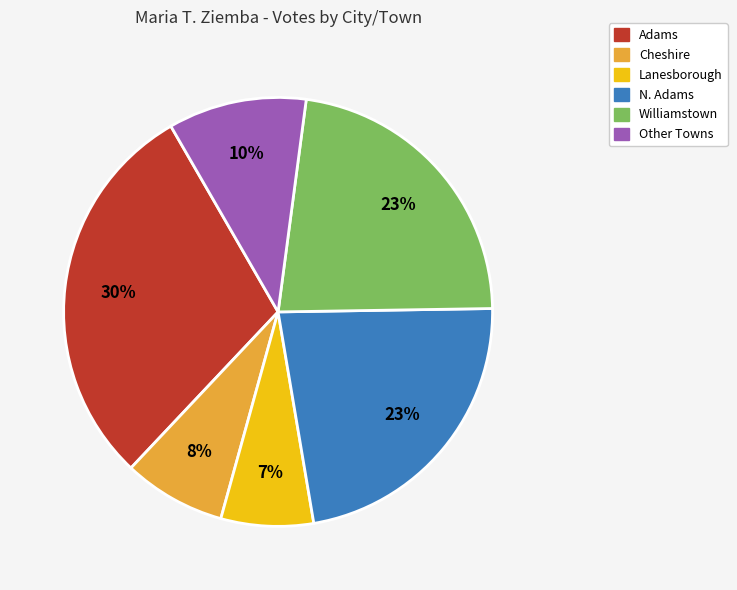

How many slices are in this pie chart?

6